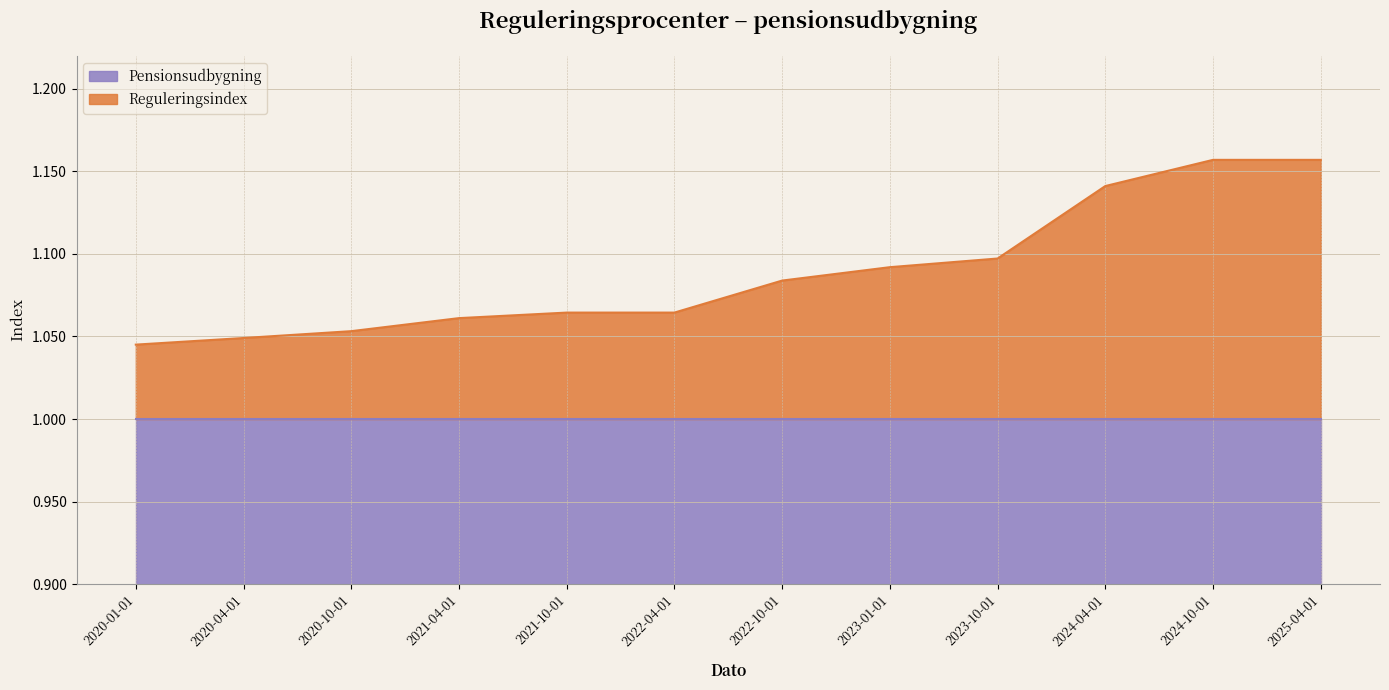

Is it true that the value at 2022-10-01 is 0.5?

False